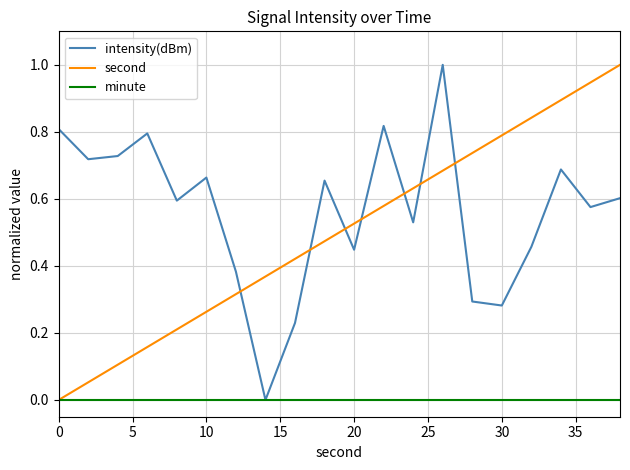

Does the chart display data point markers on the line(s)?

No